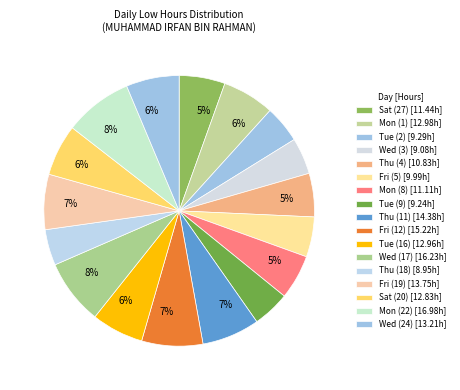

How many slices are in this pie chart?

17